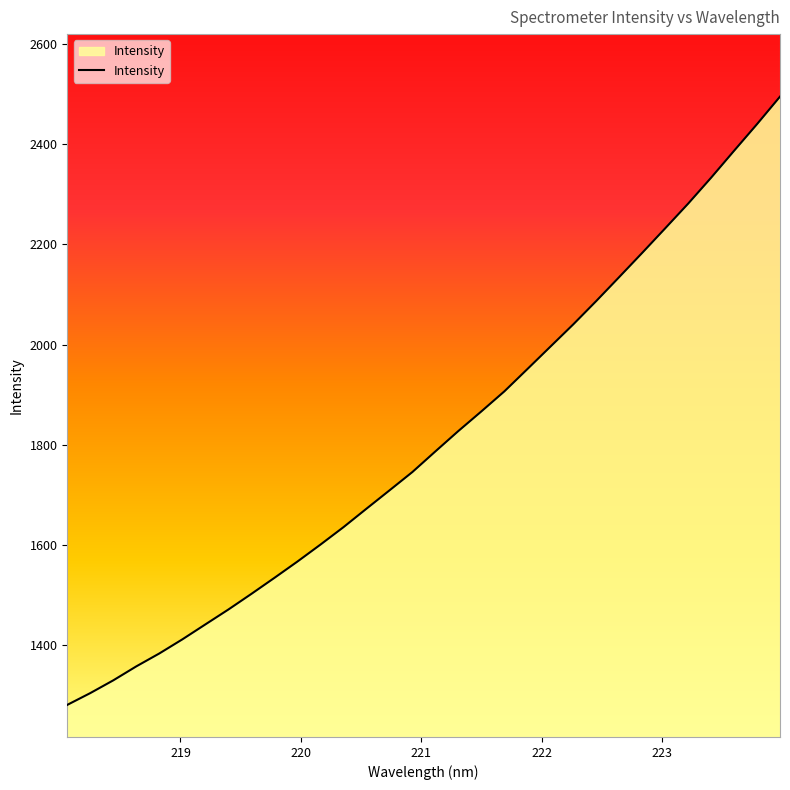

What is the average value?

1809.4